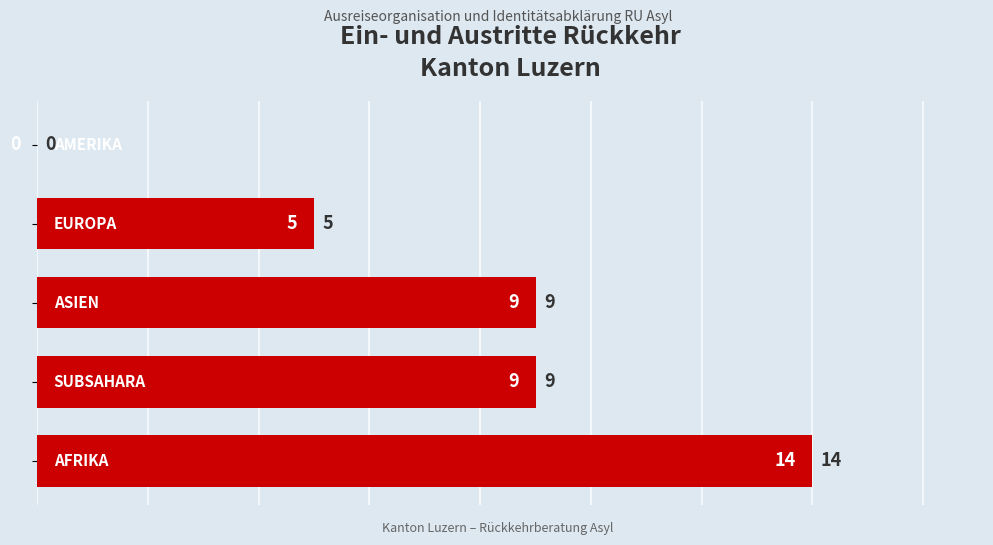

Is it true that the value at 1 is 9?

True